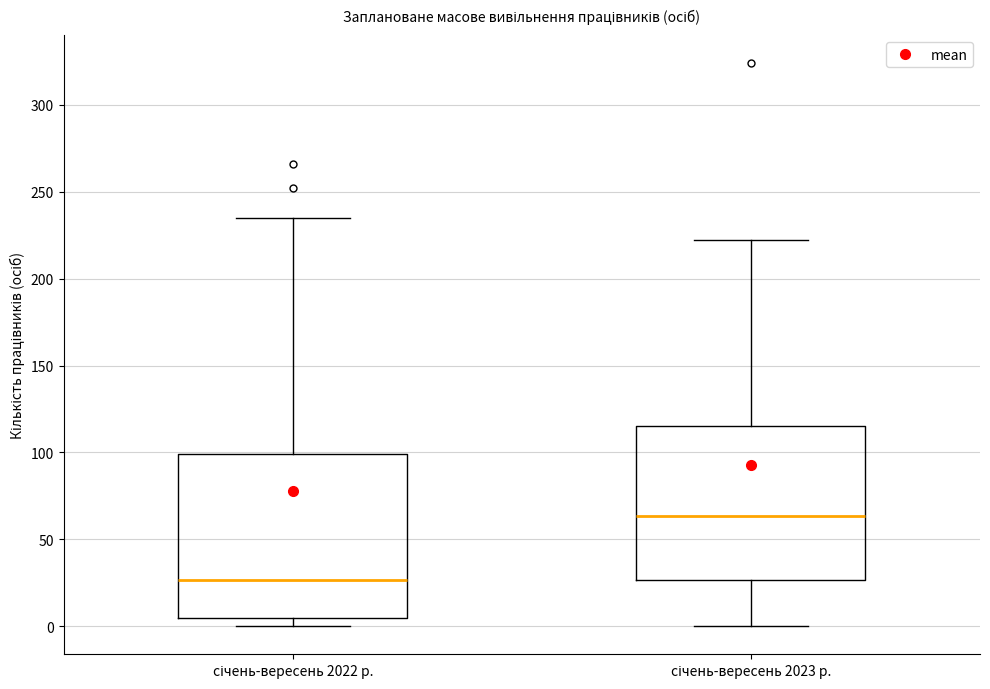

Reading left to right, transcribe this box plot: for each box, give where its median line is, the range the box spans, and where its two whiskers end, as read against the y-axis. The values are not printed on the chart, so give them approximately, as read against the axis.

січень-вересень 2022 р.: median 25, box 5 to 100, whiskers 0 to 235
січень-вересень 2023 р.: median 65, box 25 to 115, whiskers 0 to 220